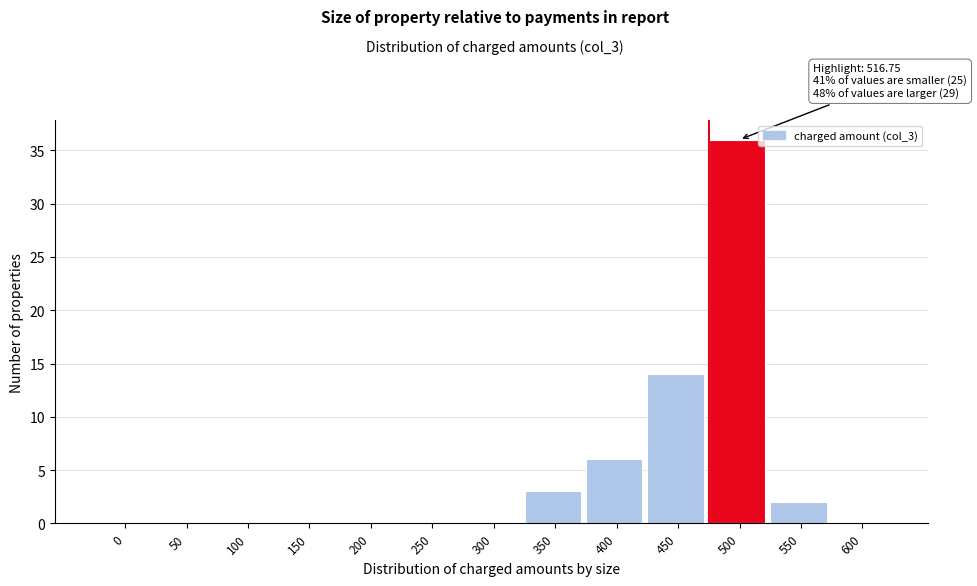

Reading left to right, transcribe all the data shown in this chart.

0=0	50=0	100=0	150=0	200=0	250=0	300=0	350=3	400=6	450=14	500=36	550=2	600=0